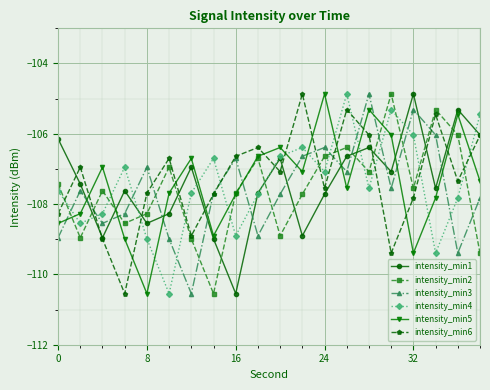

What are all the series names shown in the legend?

intensity_min1, intensity_min2, intensity_min3, intensity_min4, intensity_min5, intensity_min6